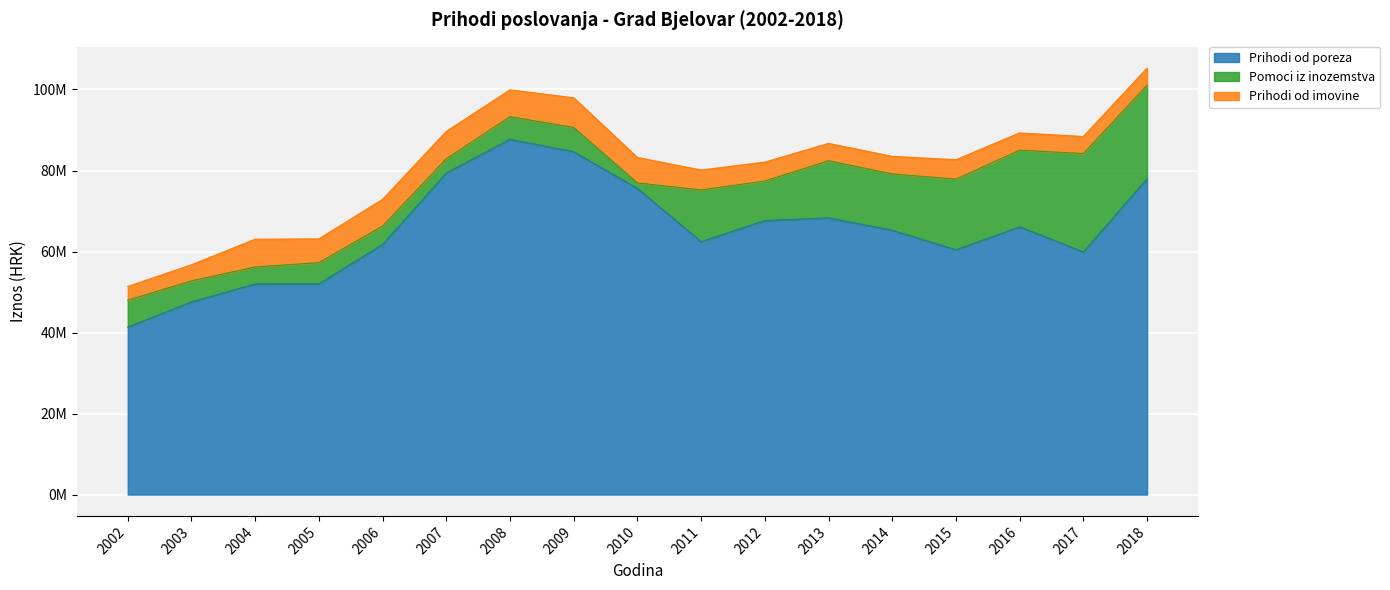

How many interior local peaks does the Pomoci iz inozemstva series have?

5